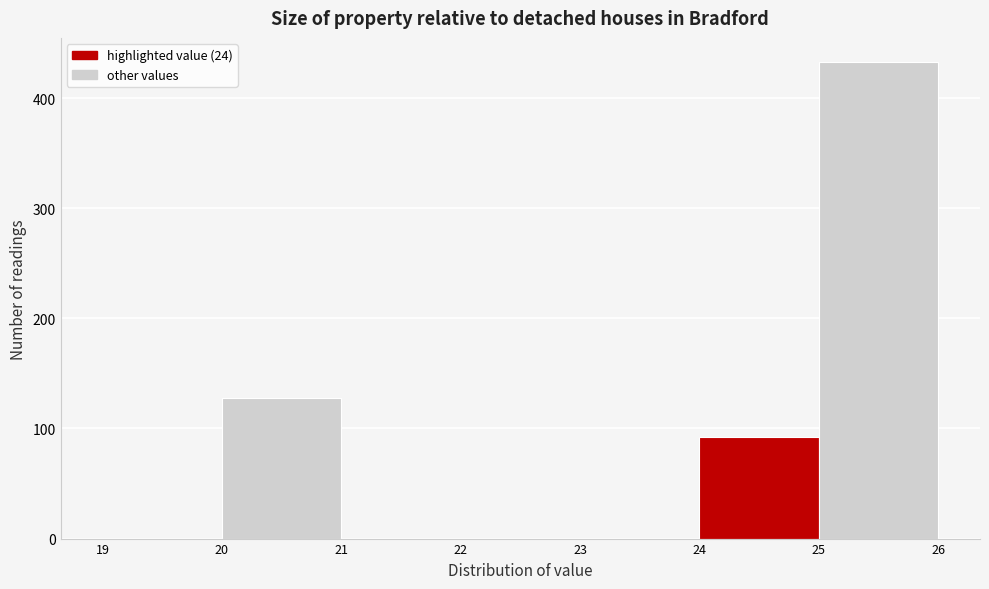

Which range on the x-axis has the tallest bar?

25 to 26